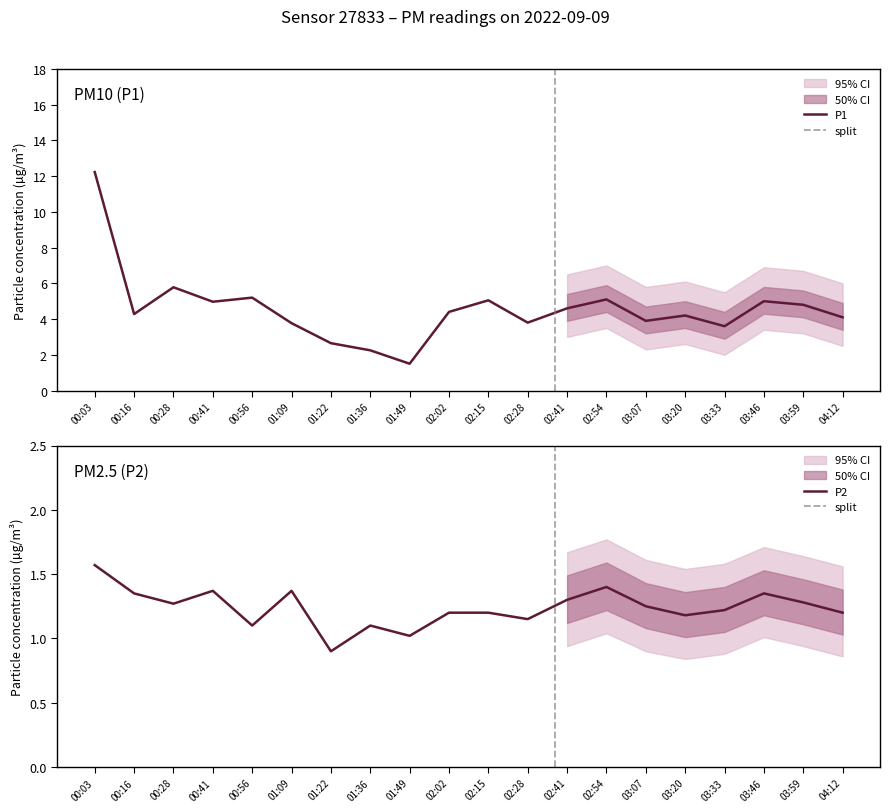

True or false: P2 and P1 cross at least once.

False